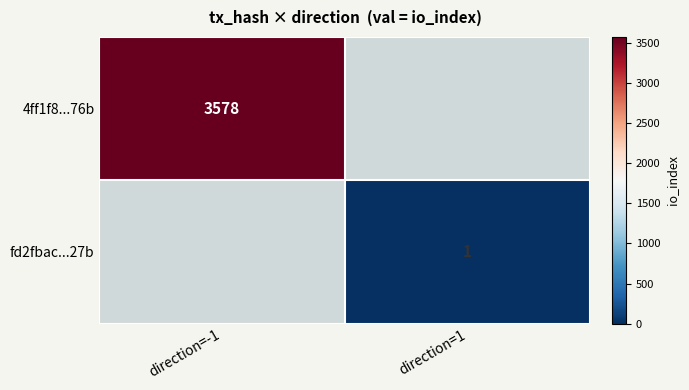

The fd2fbac...27b series shows 0 at direction=1. True or false?

False